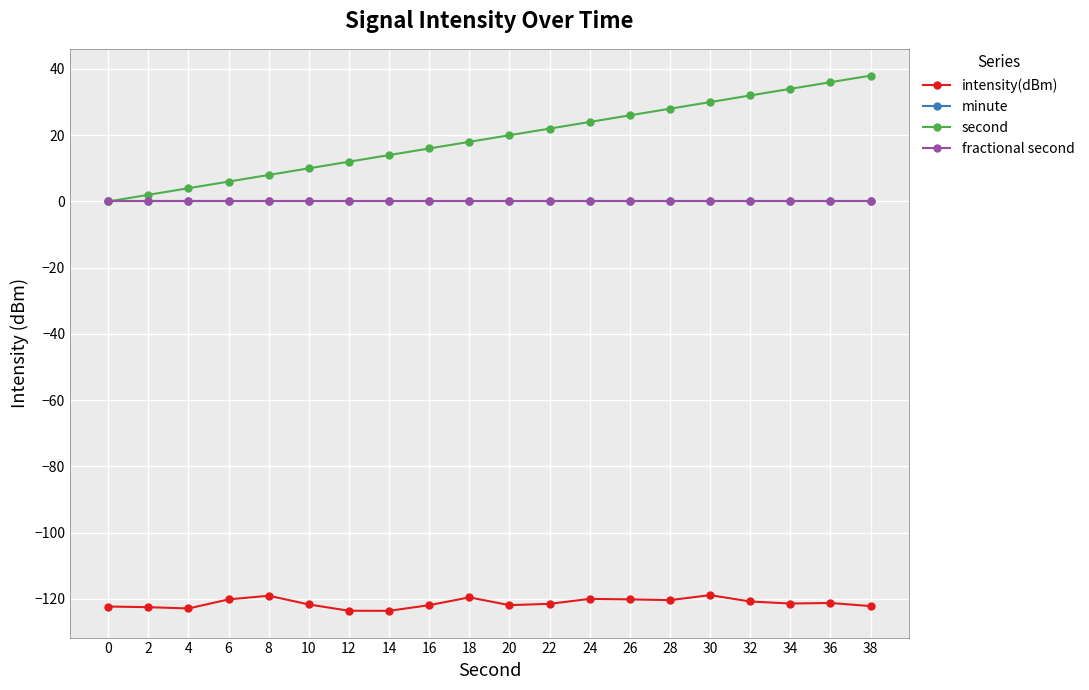

Is this an area chart (filled region under the line)?

No